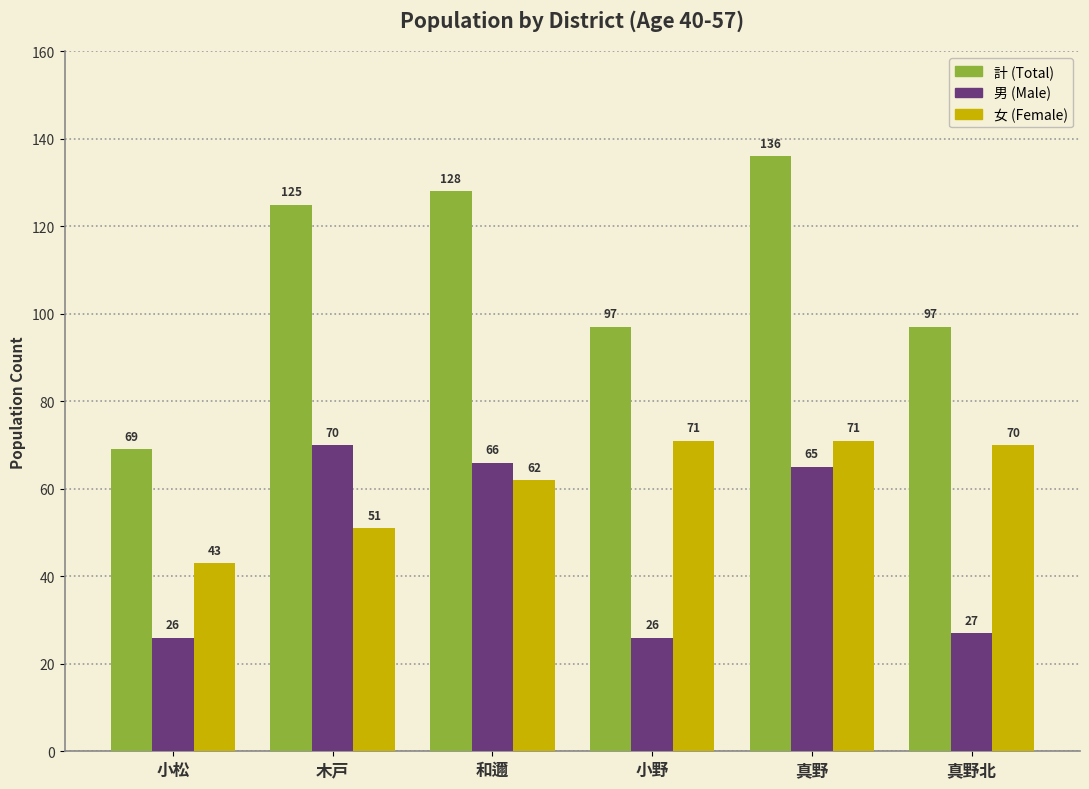

At 真野, list the series in order from smallest to largest.

男 (Male), 女 (Female), 計 (Total)